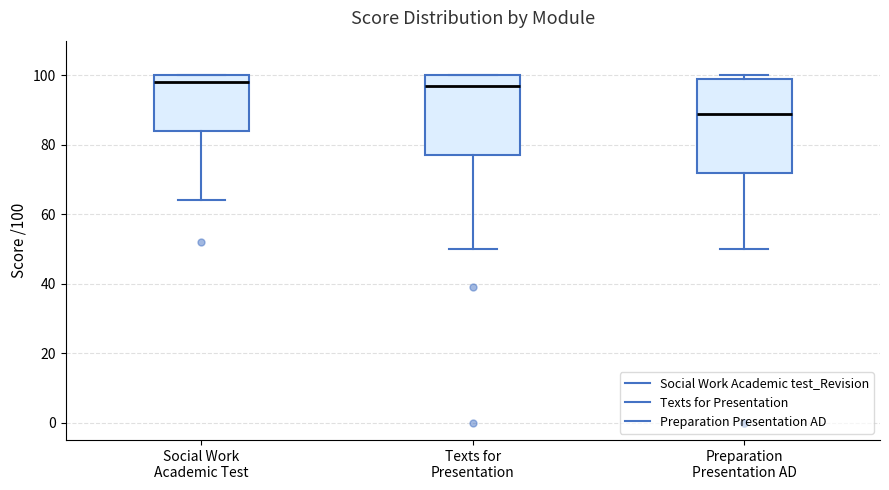

Where does the median line of the box for Preparation Presentation AD sit on the y-axis? The values are not printed on the chart, so give them approximately, as read against the axis.

90